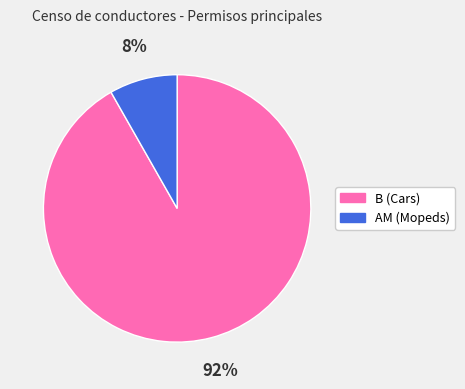

Is AM the majority of the pie?

No